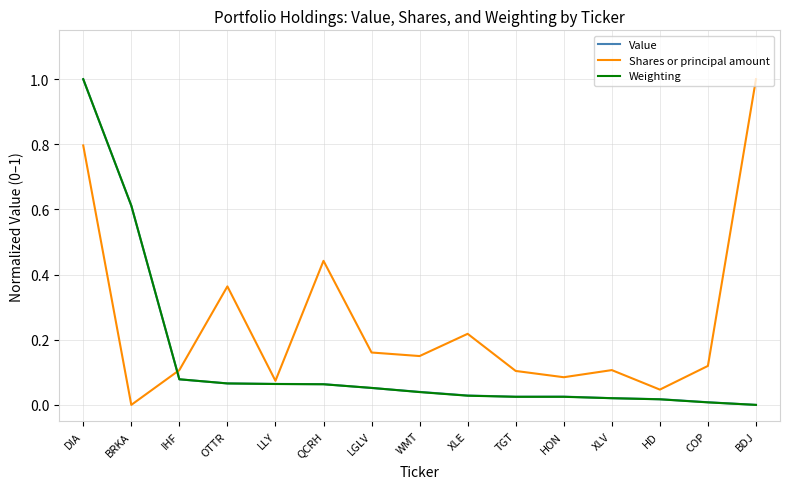

At which label does Value reach its peak?

DIA